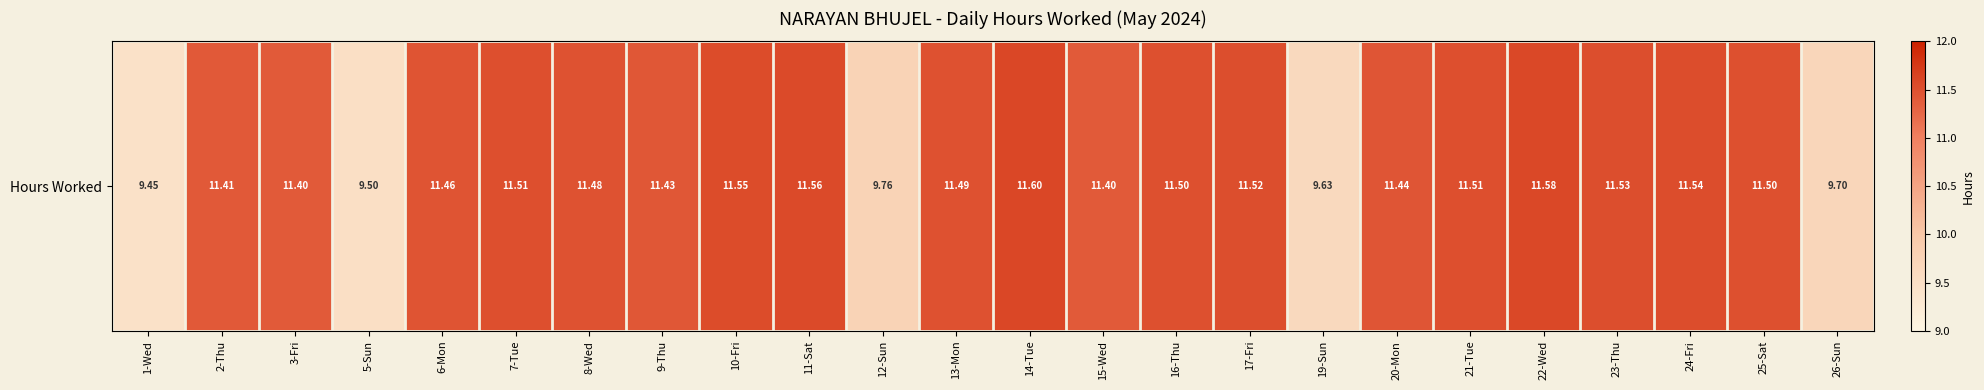

Which category has the lowest value across all series?

1-Wed